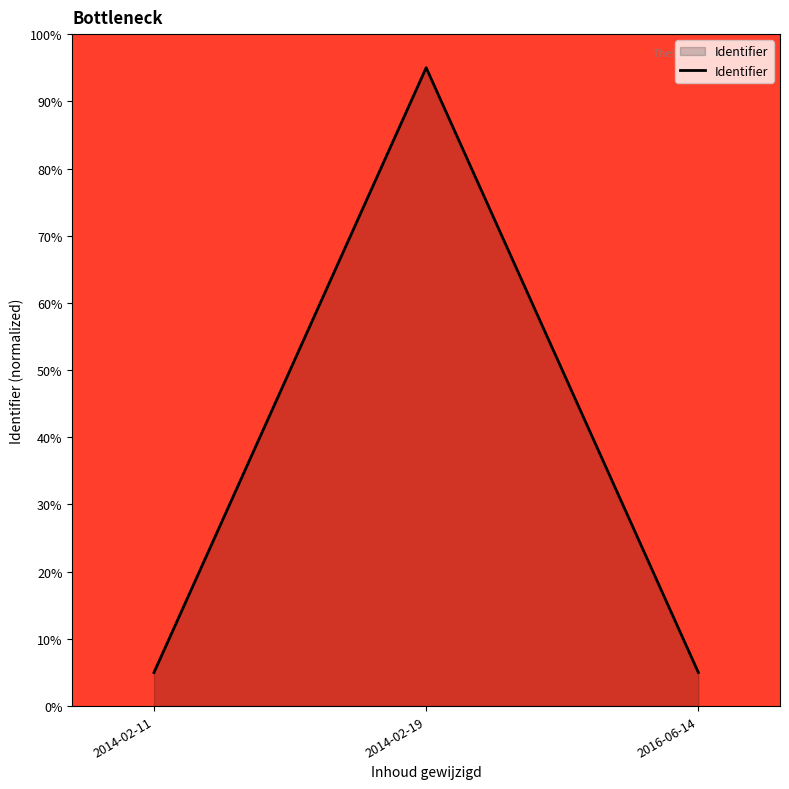

What position from the right is 2014-02-11?

3